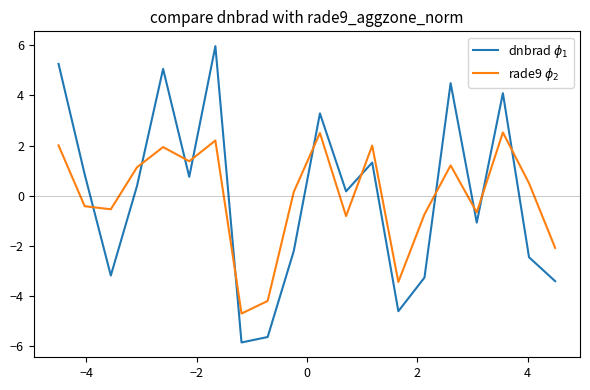

Count the number of data series in this chart.

2